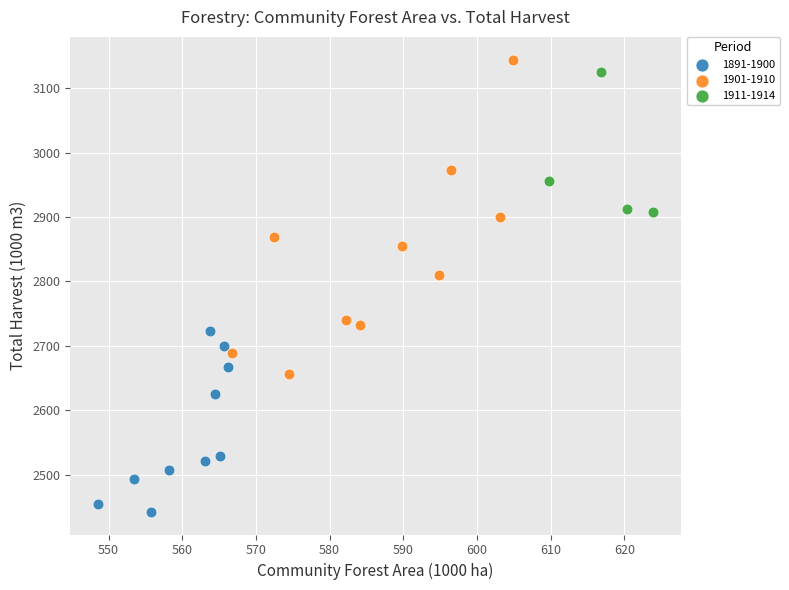

Which series reaches the maximum Y coordinate?

1901-1910